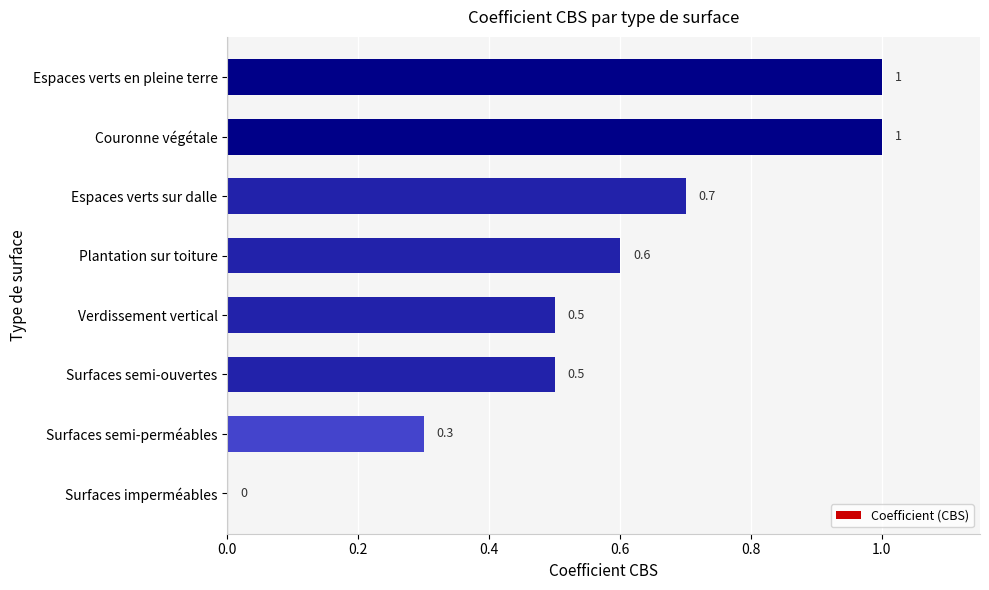

How many values exceed 0?

7